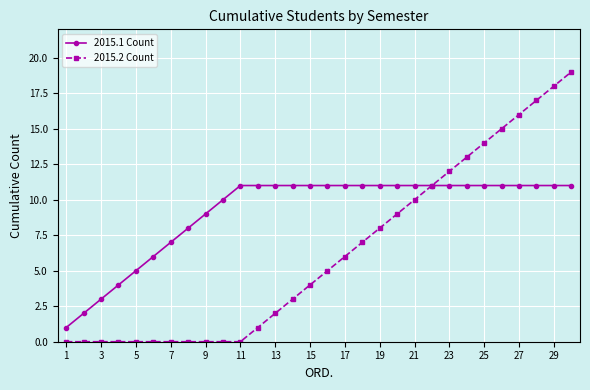

What is the value of the 2015.1 Count point at the 21st from the left?

11